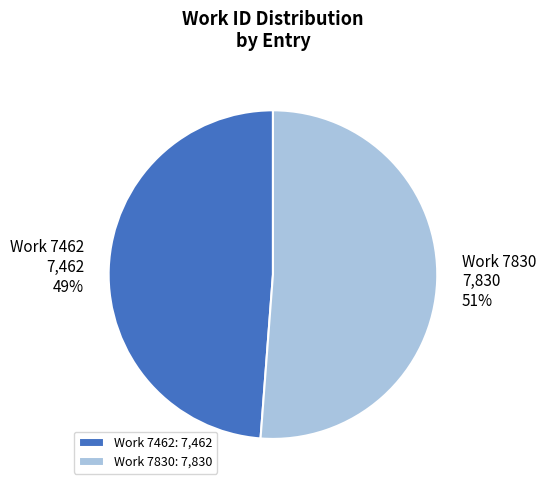

Is there any slice that represents more than half of the pie?

Yes